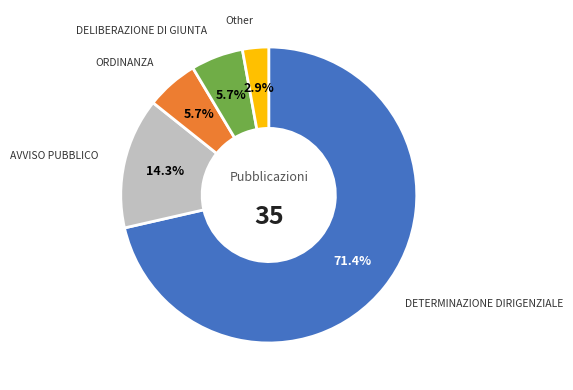

Does any single category account for the majority?

Yes